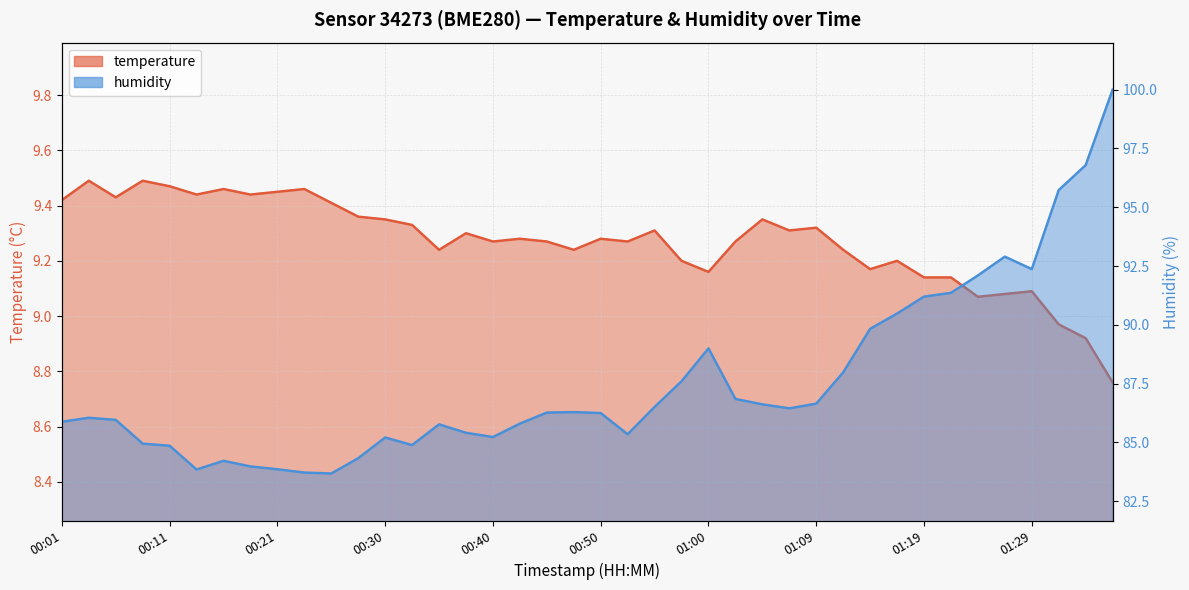

What is the lowest value of the temperature series?

8.8